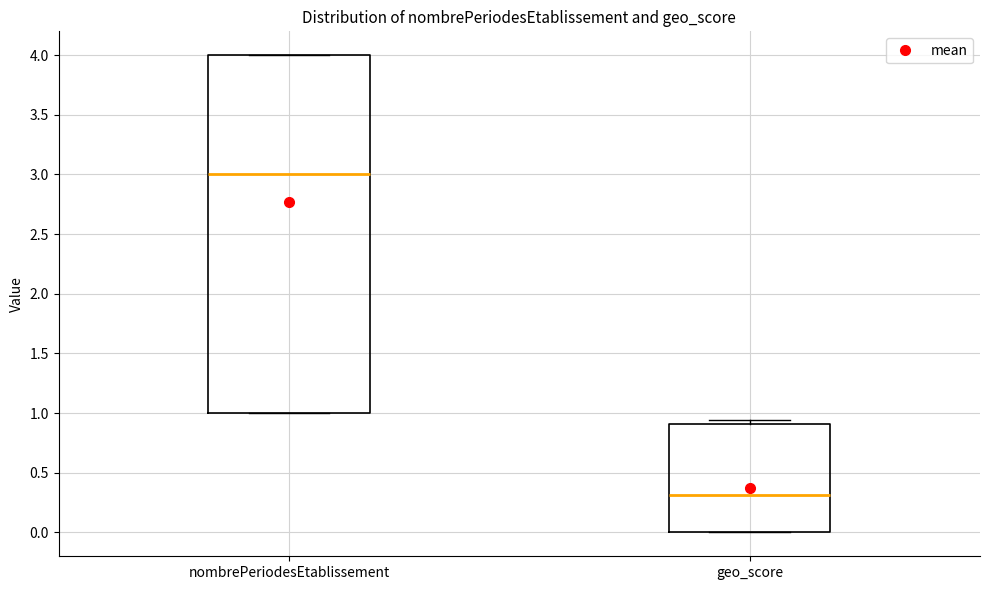

Reading left to right, transcribe this box plot: for each box, give where its median line is, the range the box spans, and where its two whiskers end, as read against the y-axis. The values are not printed on the chart, so give them approximately, as read against the axis.

nombrePeriodesEtablissement: median 3.00, box 1.00 to 4.00, whiskers 1.00 to 4.00
geo_score: median 0.30, box 0.00 to 0.90, whiskers 0.00 to 0.95